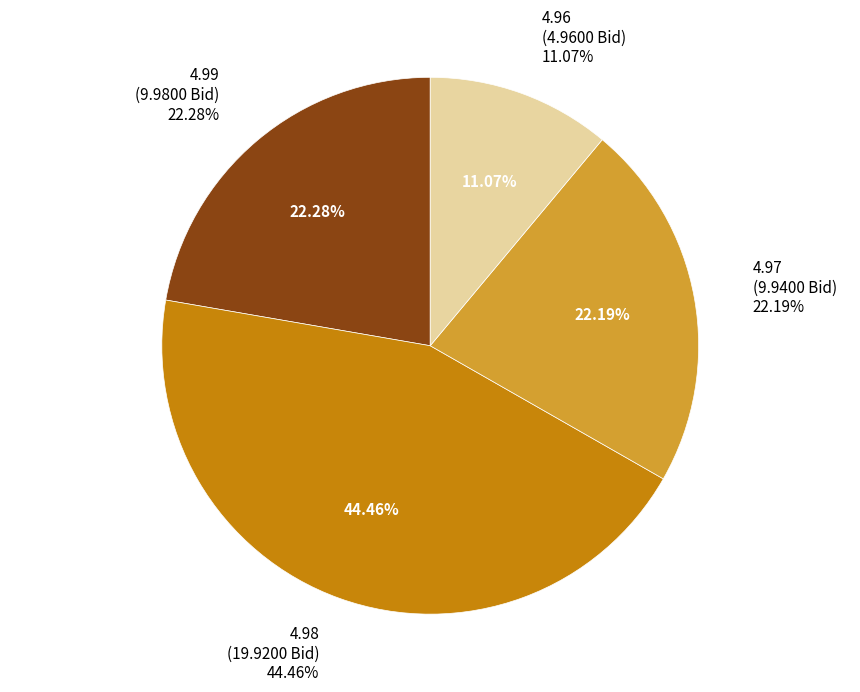

Does 08:23:01.180 account for over 50% of the chart?

No